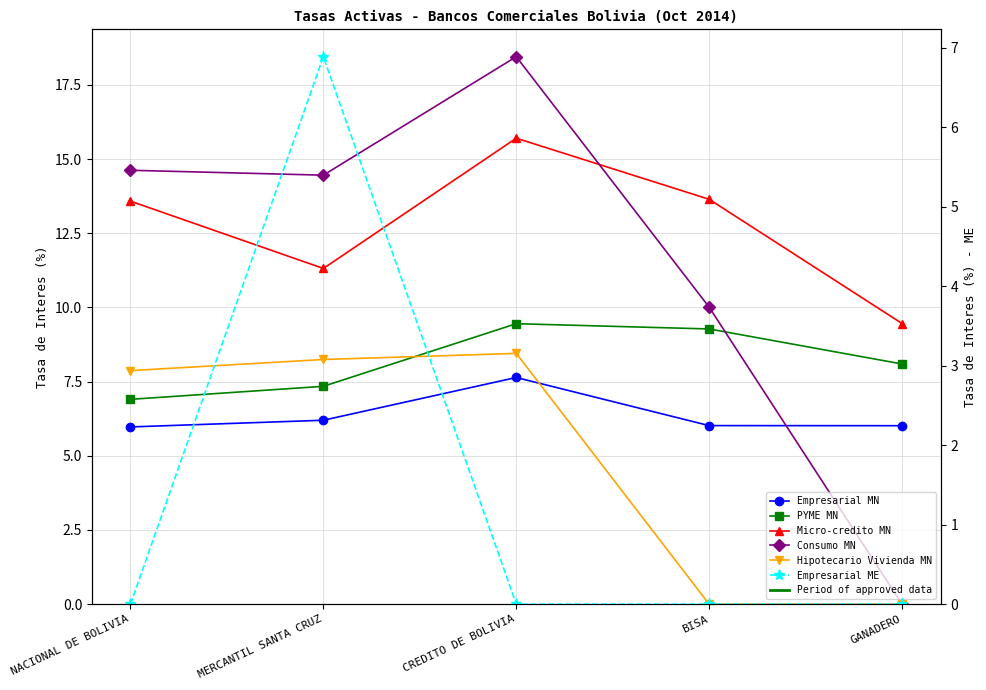

What position from the right is MERCANTIL SANTA CRUZ?

4